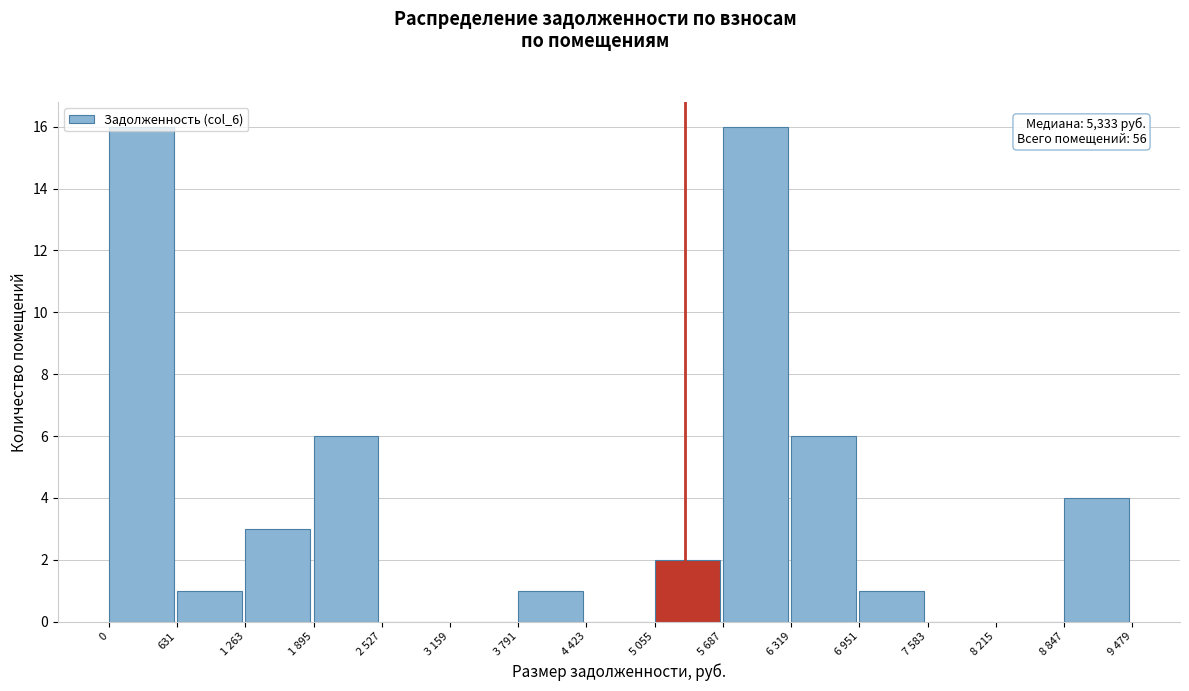

Which has a higher value, 7 583 or 1 263?

1 263